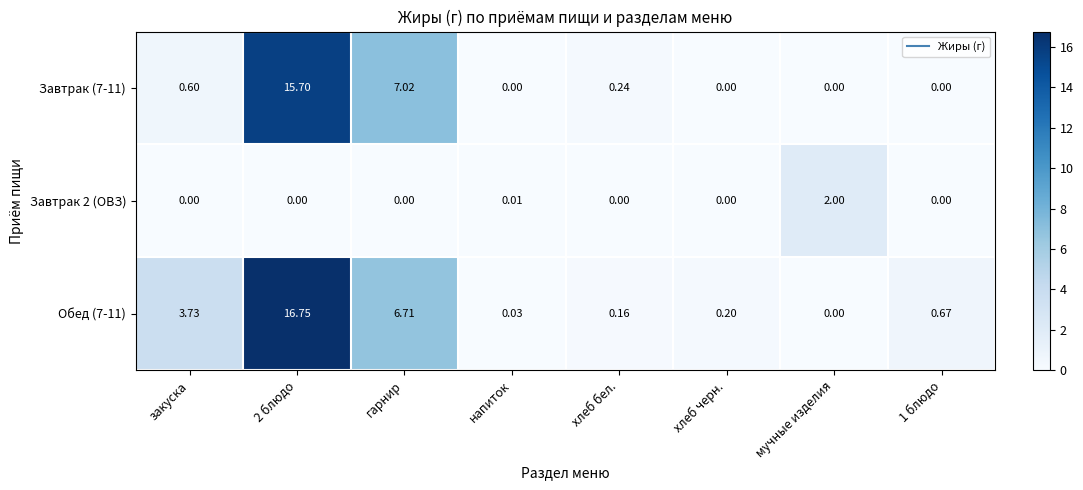

Which category has the lowest value in the Обед (7-11) series?

мучные изделия